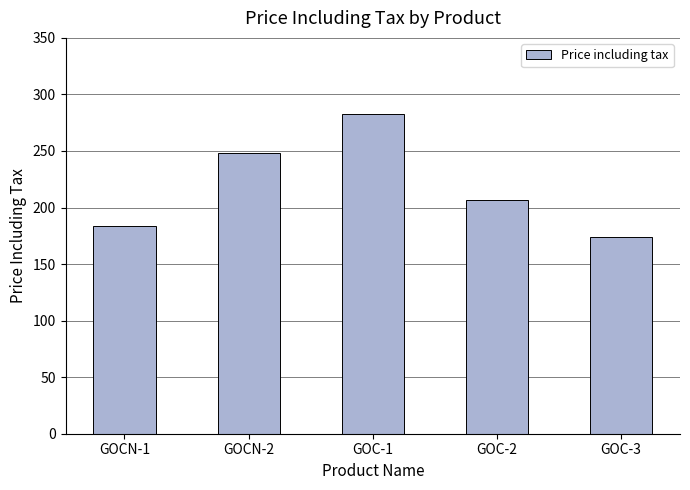

Rank the categories by value from highest to lowest.

GOC-1, GOCN-2, GOC-2, GOCN-1, GOC-3